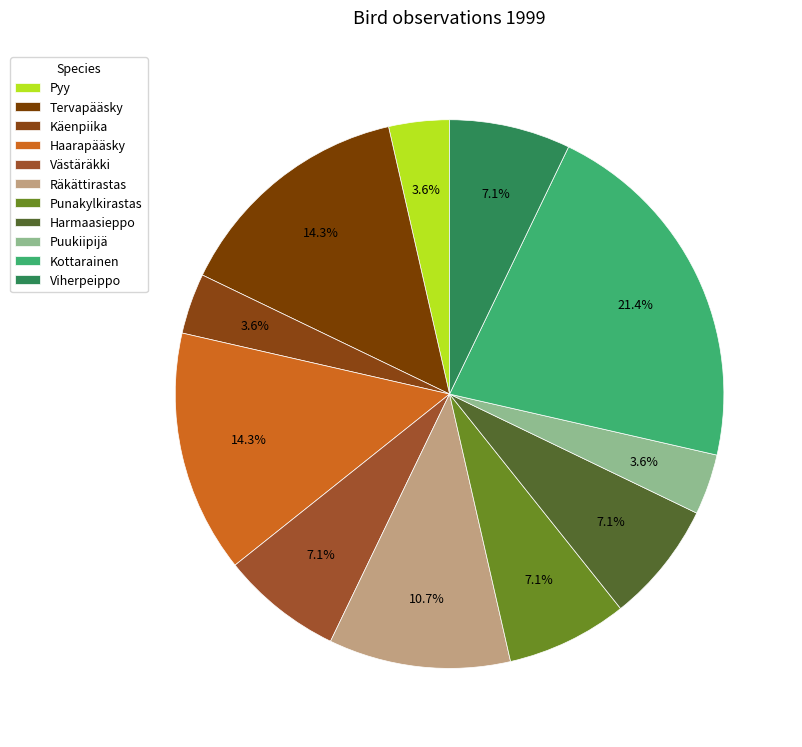

What percentage is the Käenpiika slice, to the nearest percent?

4%